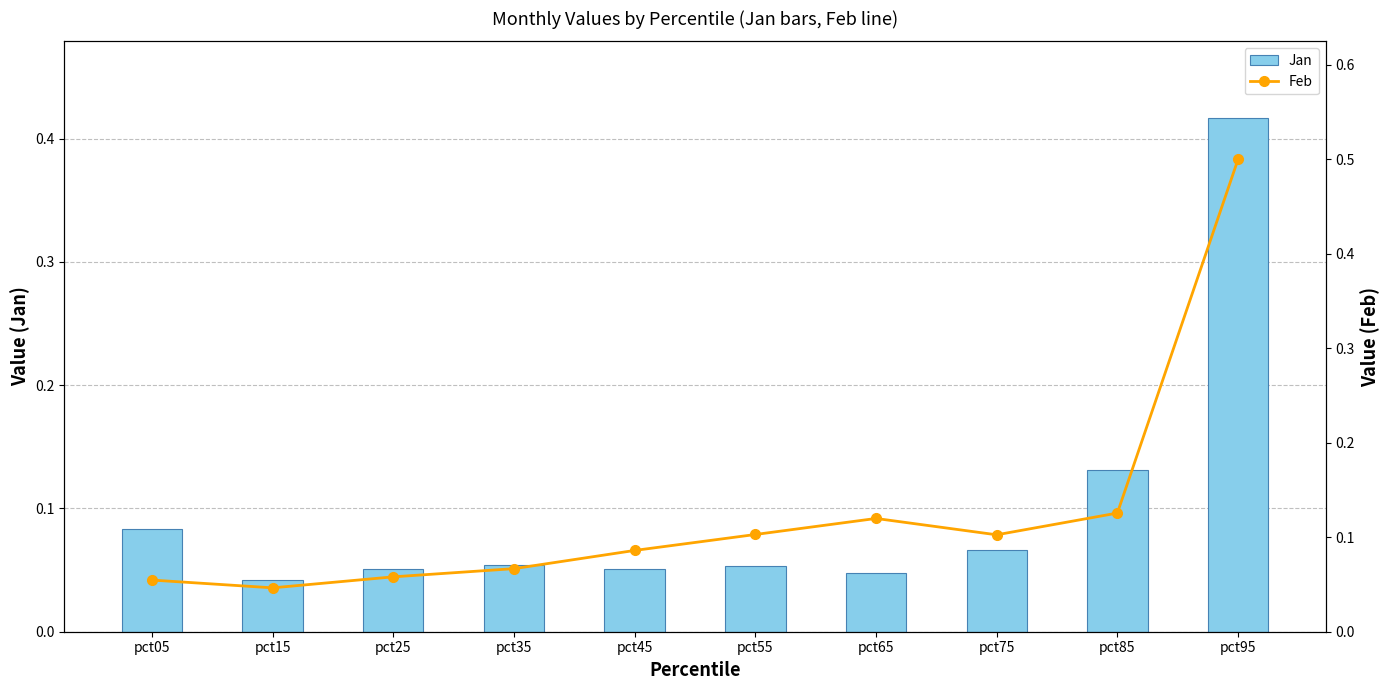

Which category has the highest value across all series?

pct95